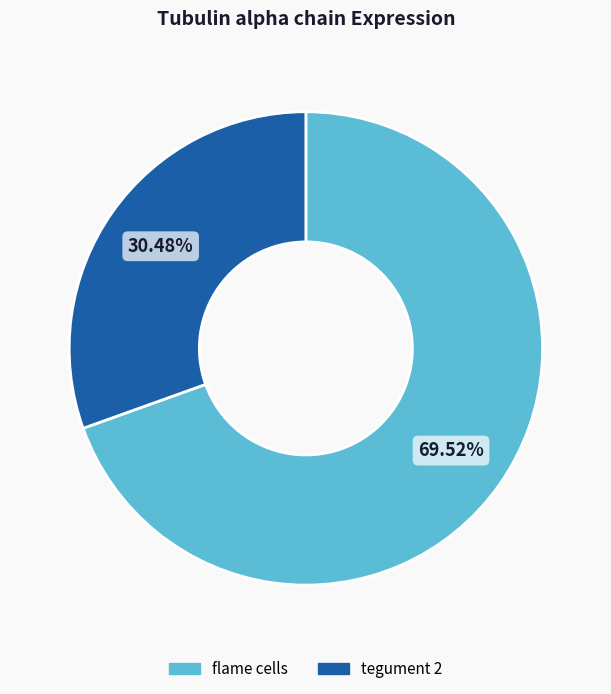

How many segments does this pie chart have?

2